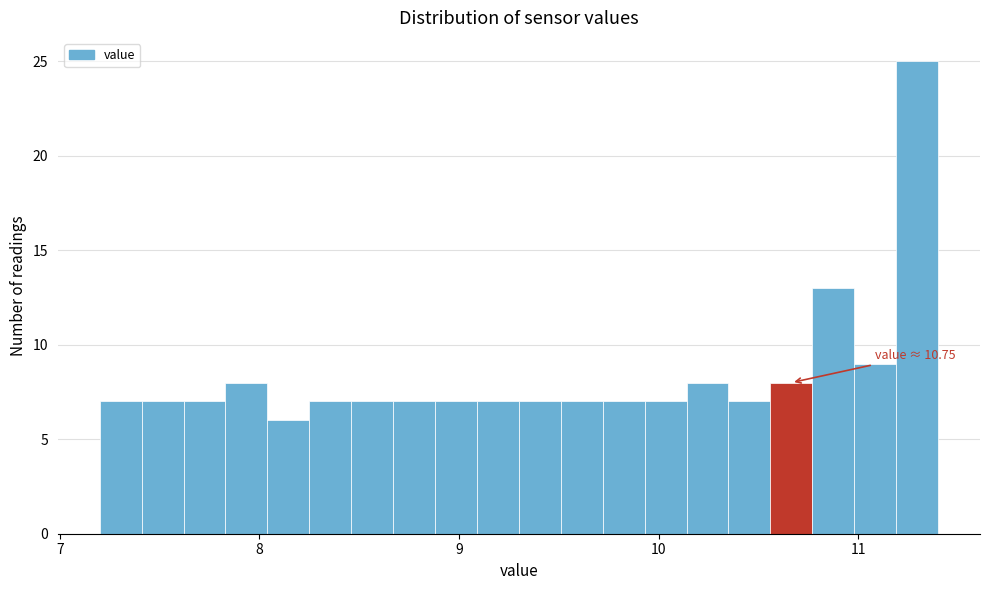

Read against the x-axis, roughly where is the centre of the tallest bar?

11.3